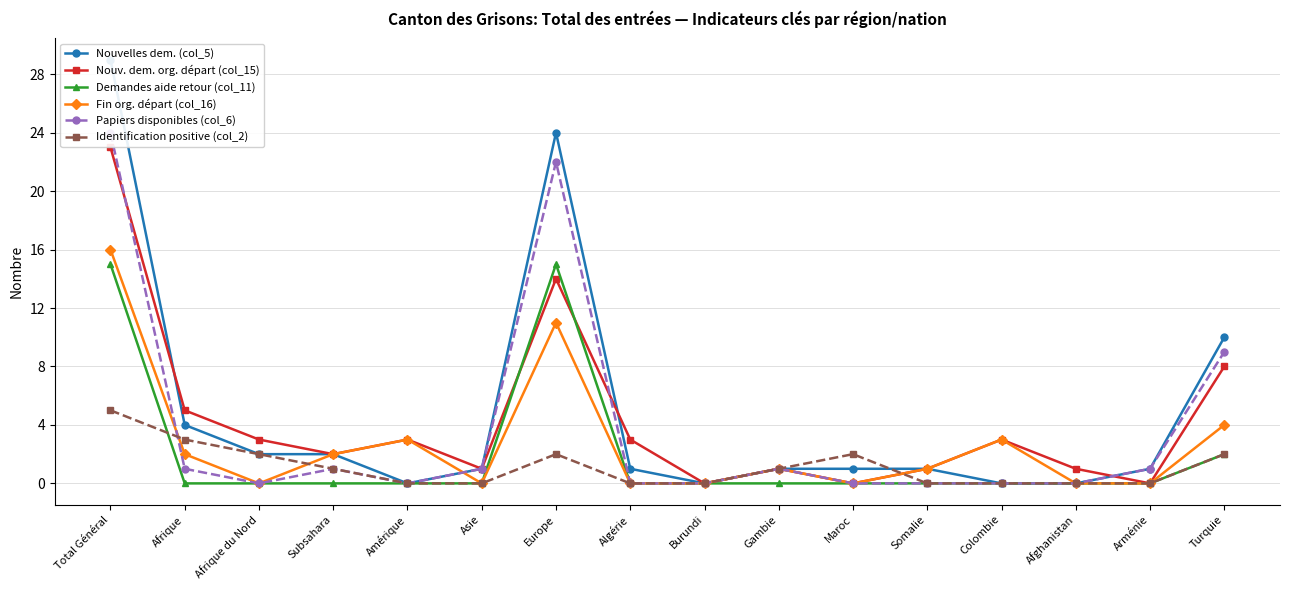

Where does the Nouv. dem. org. départ (col_15) series first go above 3?

Total Général